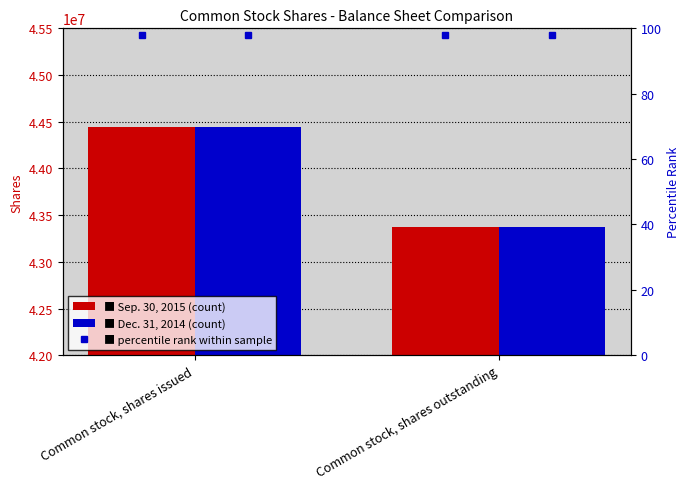

What is the label of the 2nd bar from the left?

Common stock, shares outstanding